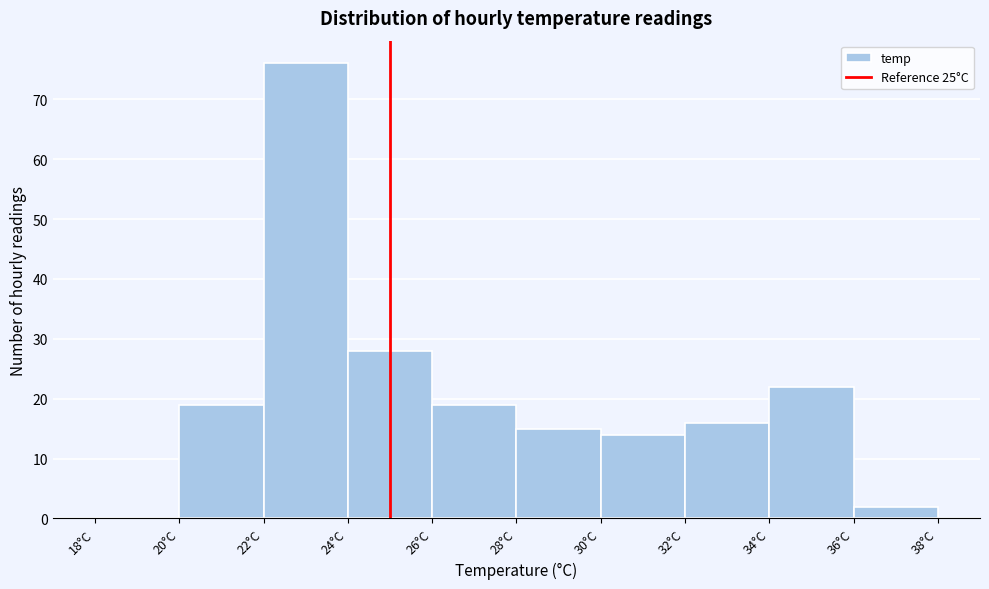

Reading left to right, transcribe this chart: for each bar, give the range it covers on the x-axis and its height. The values are not printed on the chart, so give them approximately, as read against the axis.

18 to 20: 0
20 to 22: 19
22 to 24: 76
24 to 26: 28
26 to 28: 19
28 to 30: 15
30 to 32: 14
32 to 34: 16
34 to 36: 22
36 to 38: 2